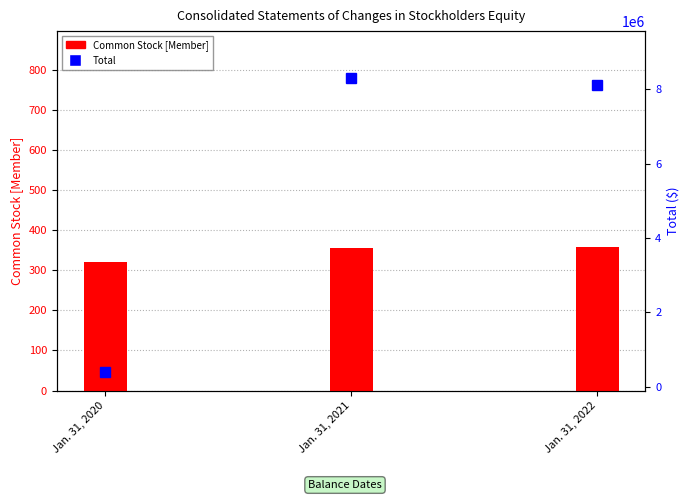

True or false: Common Stock [Member] has a value of 513 at Jan. 31, 2022.

False